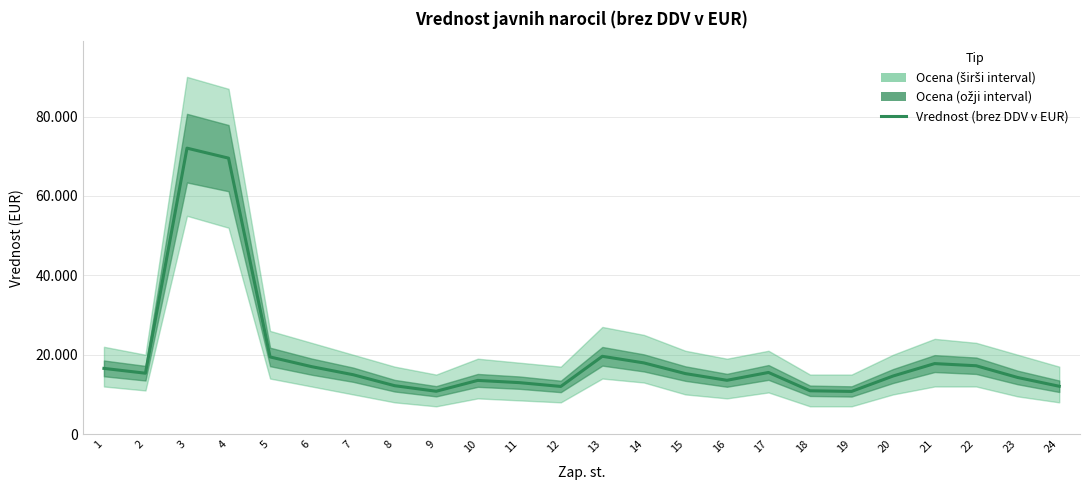

How many data points does each series have?

24